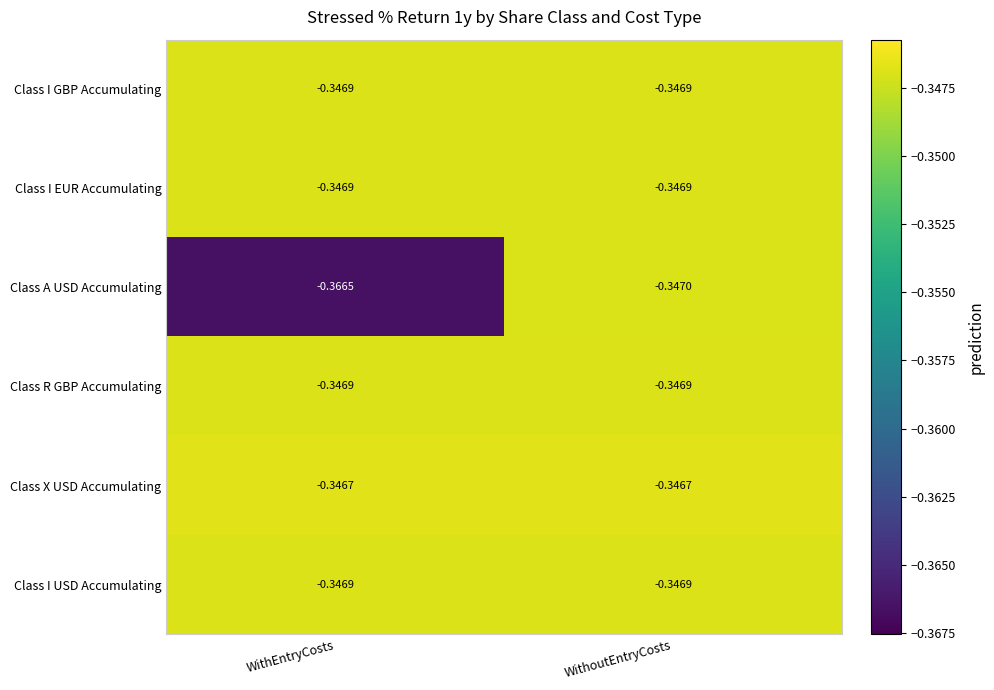

Which series has the widest spread of values?

Class A USD Accumulating